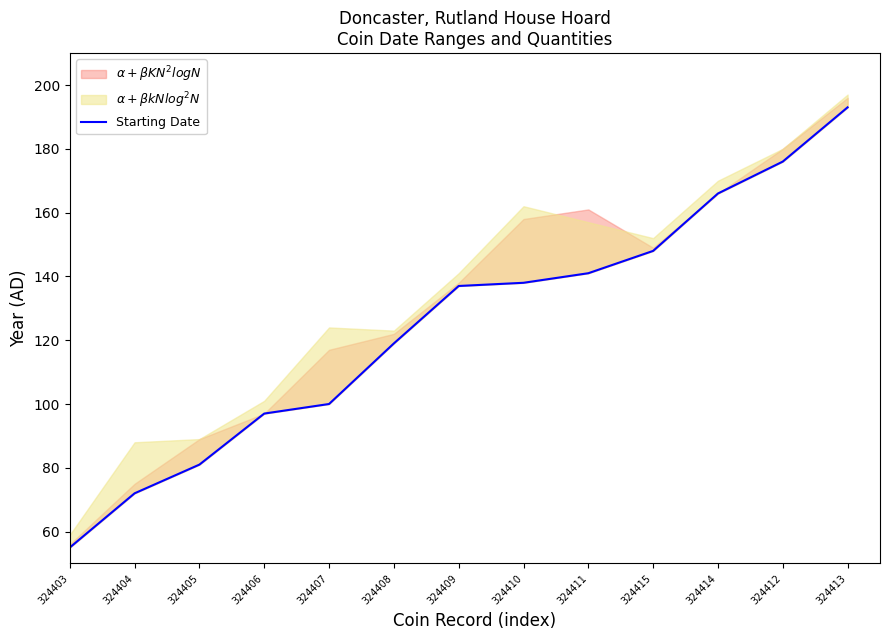

What is the greatest value displayed?

193